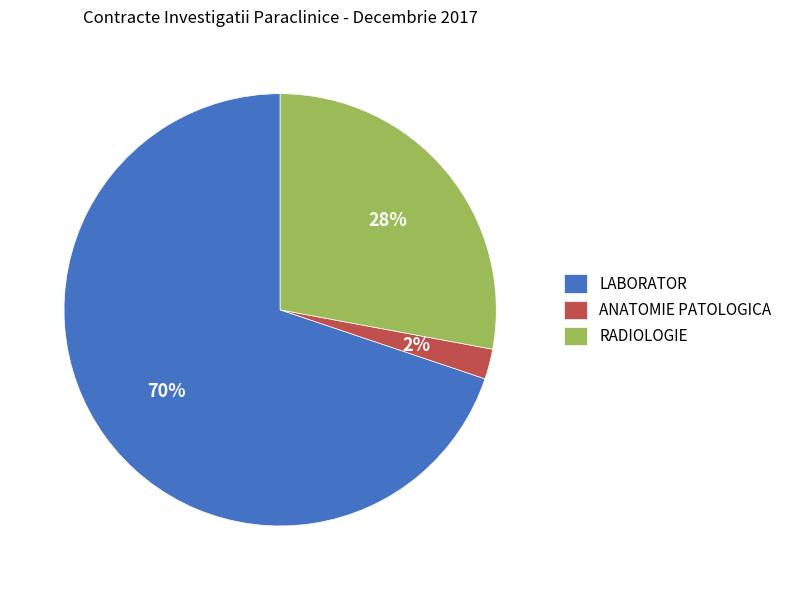

How many slices are in this pie chart?

3